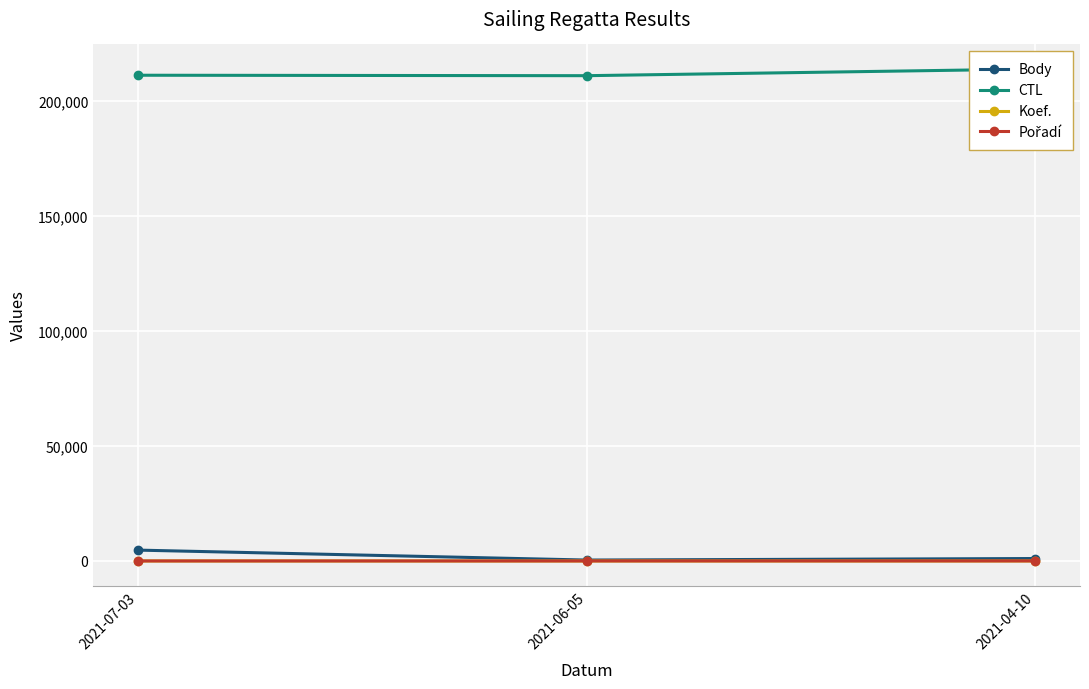

How many data points does each series have?

3